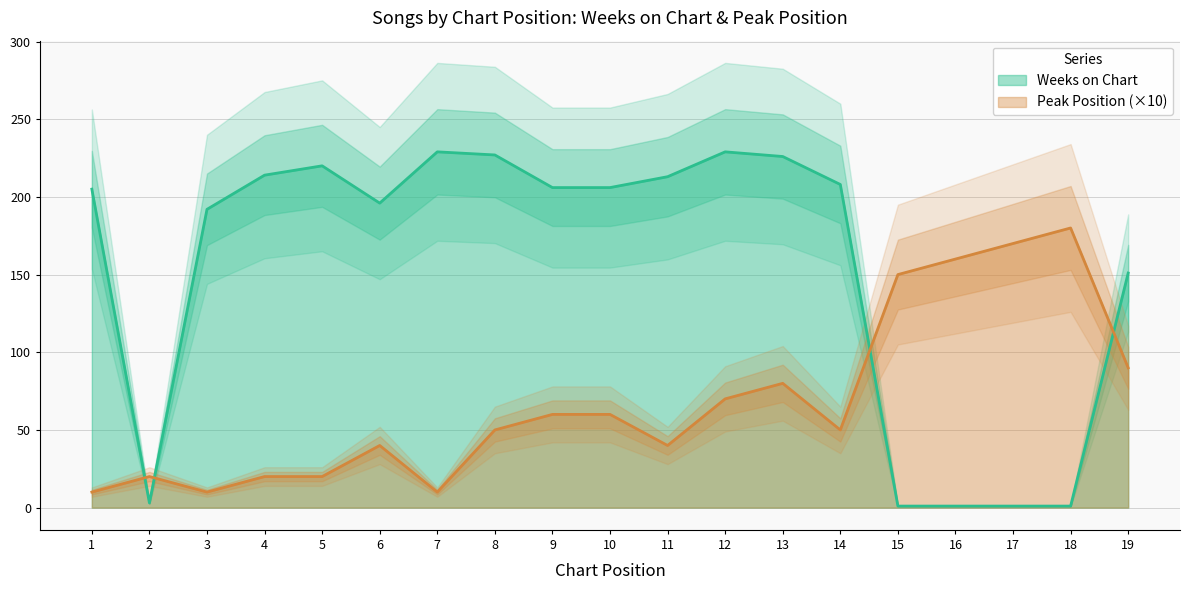

Which series ends up on top after the final intersection of Weeks on Chart and Peak Position?

Weeks on Chart